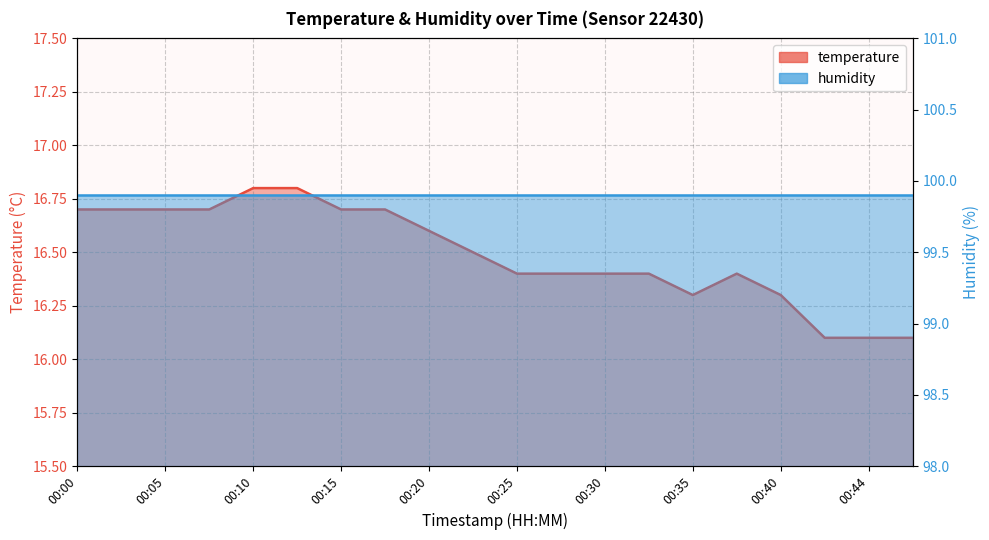

What is the sum of all values?

329.8